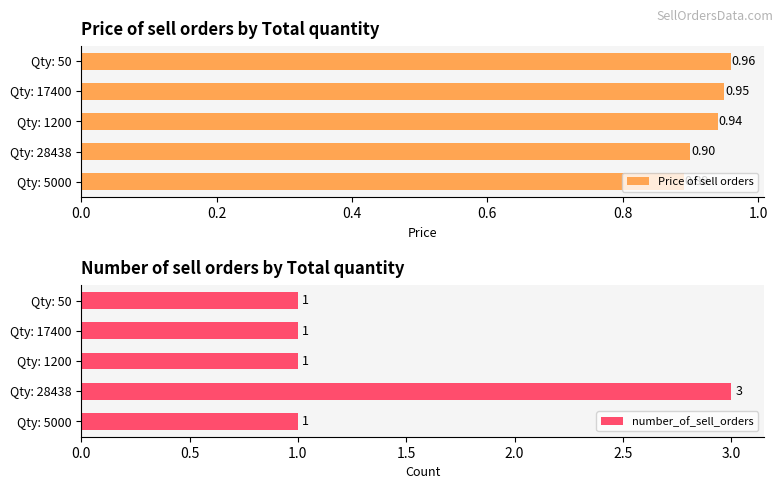

What is the sum of all number_of_sell_orders values?

7